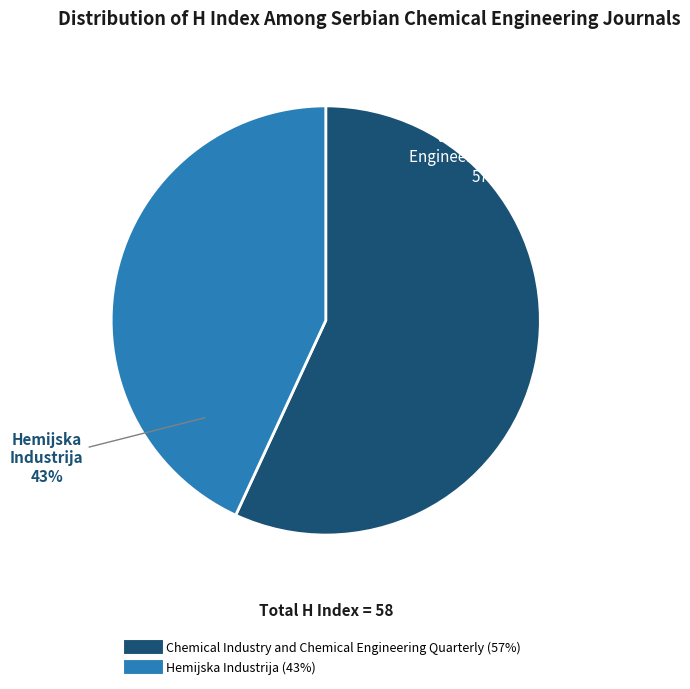

Is it true that Chemical Industry and Chemical Engineering Quarterly is 57% of the pie?

True